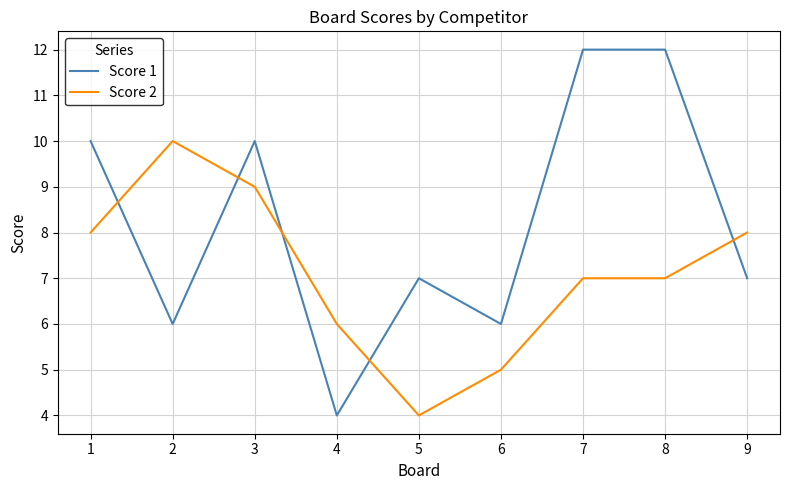

Reading left to right, extract all data points from this chart.

Score 1: 1=10	2=6	3=10	4=4	5=7	6=6	7=12	8=12	9=7
Score 2: 1=8	2=10	3=9	4=6	5=4	6=5	7=7	8=7	9=8